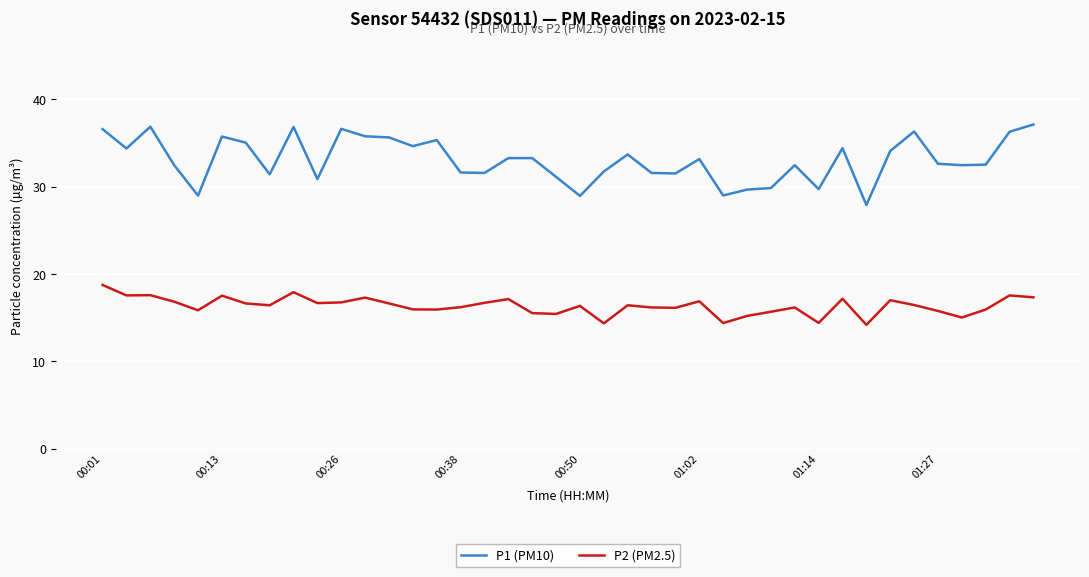

Which series has the widest spread of values?

P1 (PM10)